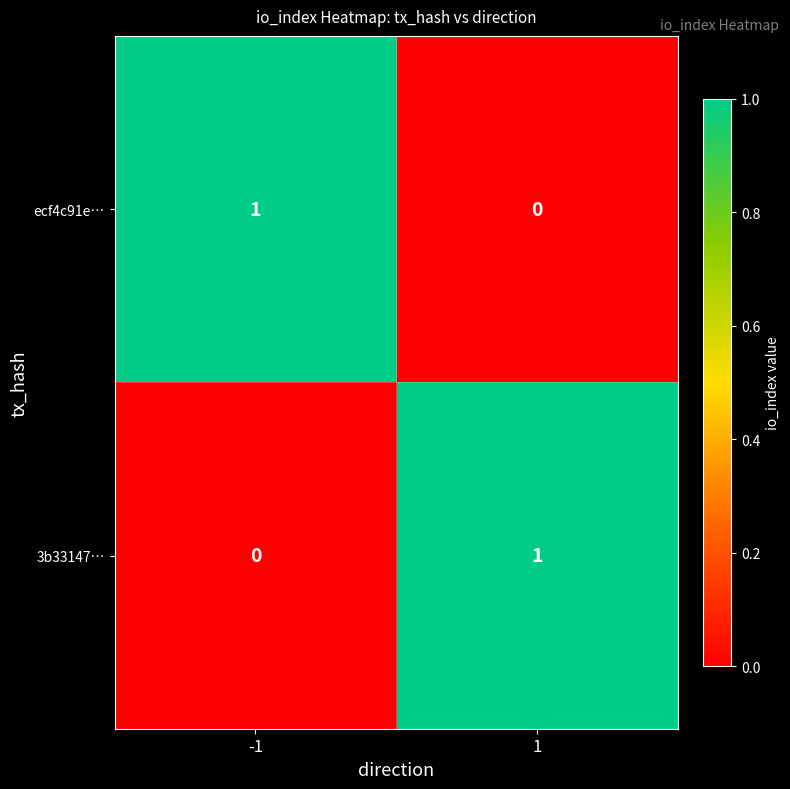

Is the value of 3b33147… at -1 greater than the value of ecf4c91e… at -1?

No